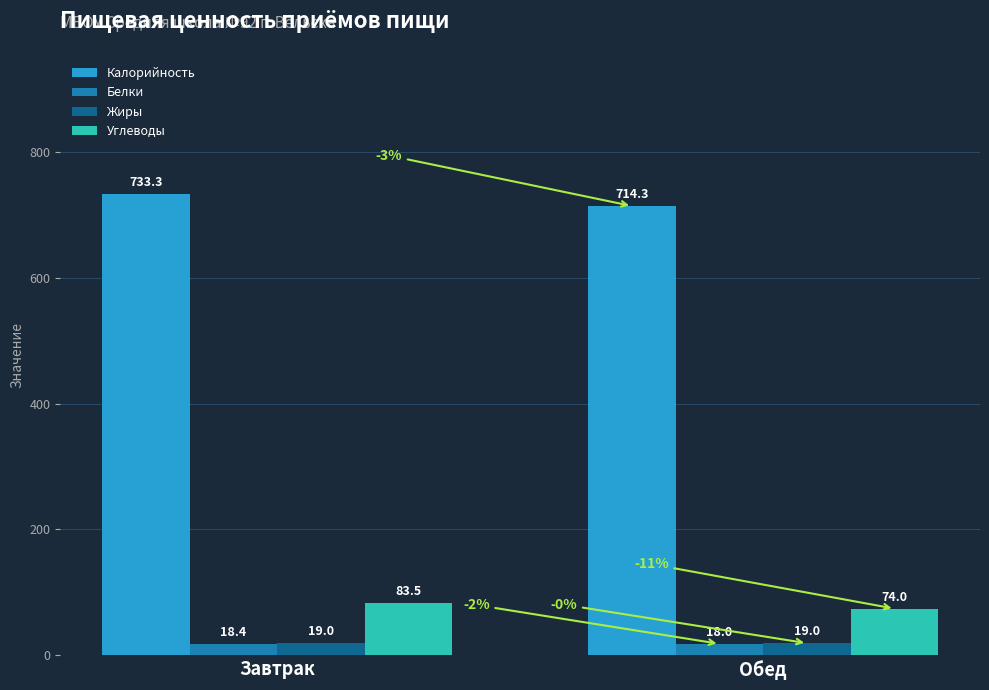

The Калорийность series shows 733.3 at Завтрак. True or false?

True